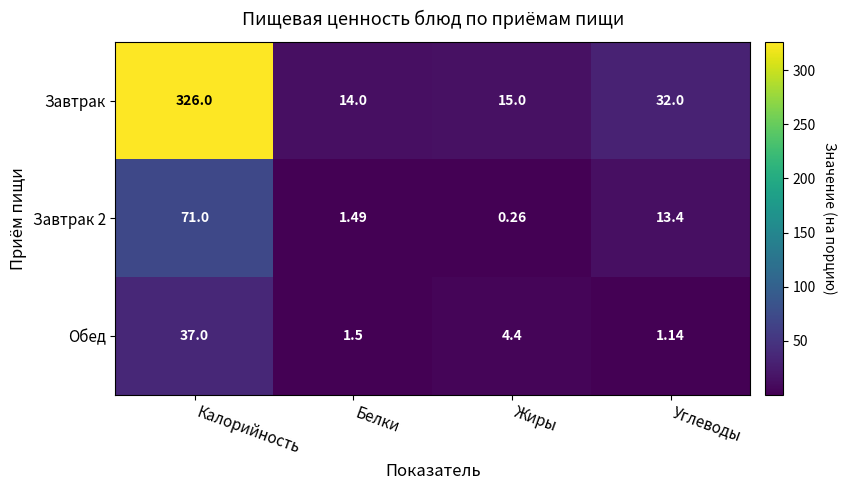

At which category is the sum across all series the highest?

Калорийность